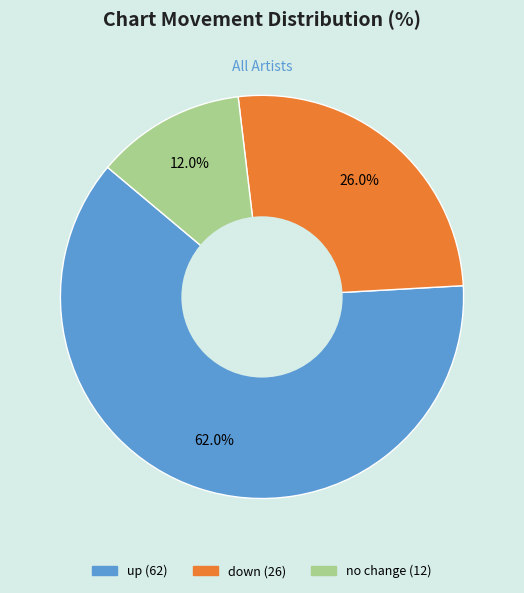

Is there a majority slice in this chart?

Yes